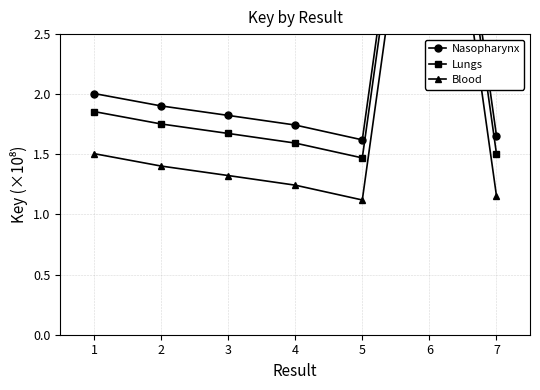

Which series has the widest spread of values?

Nasopharynx